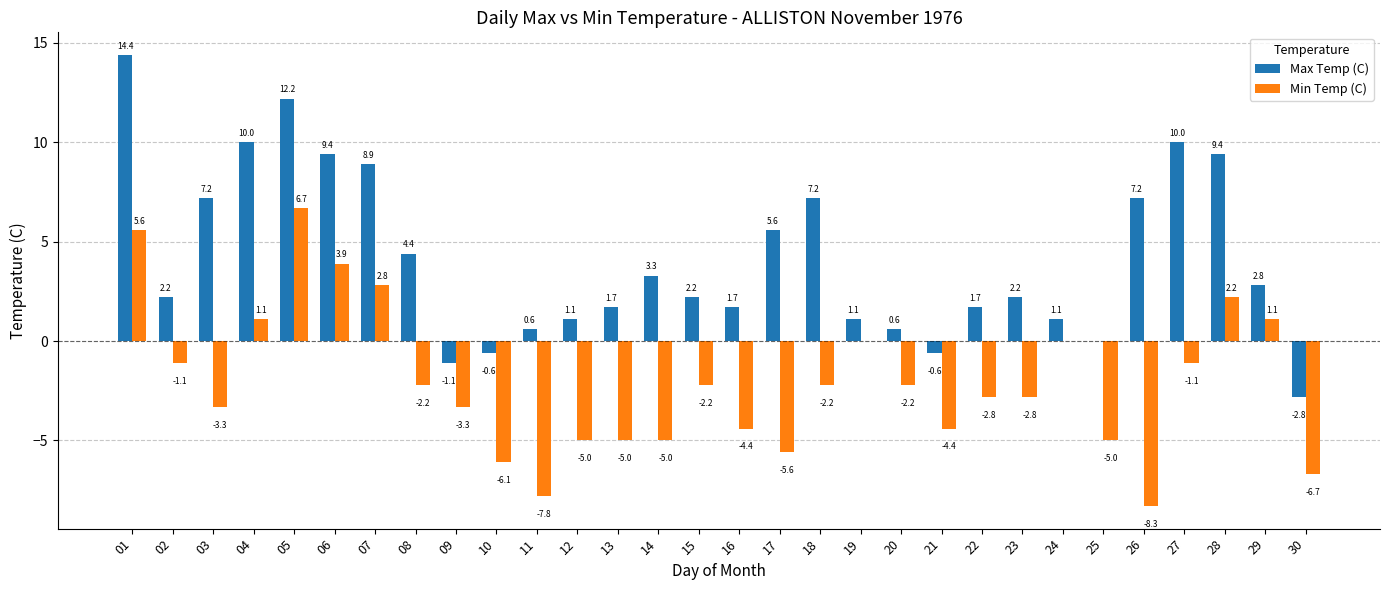

What is the average value of the Min Temp (C) series?

-2.1